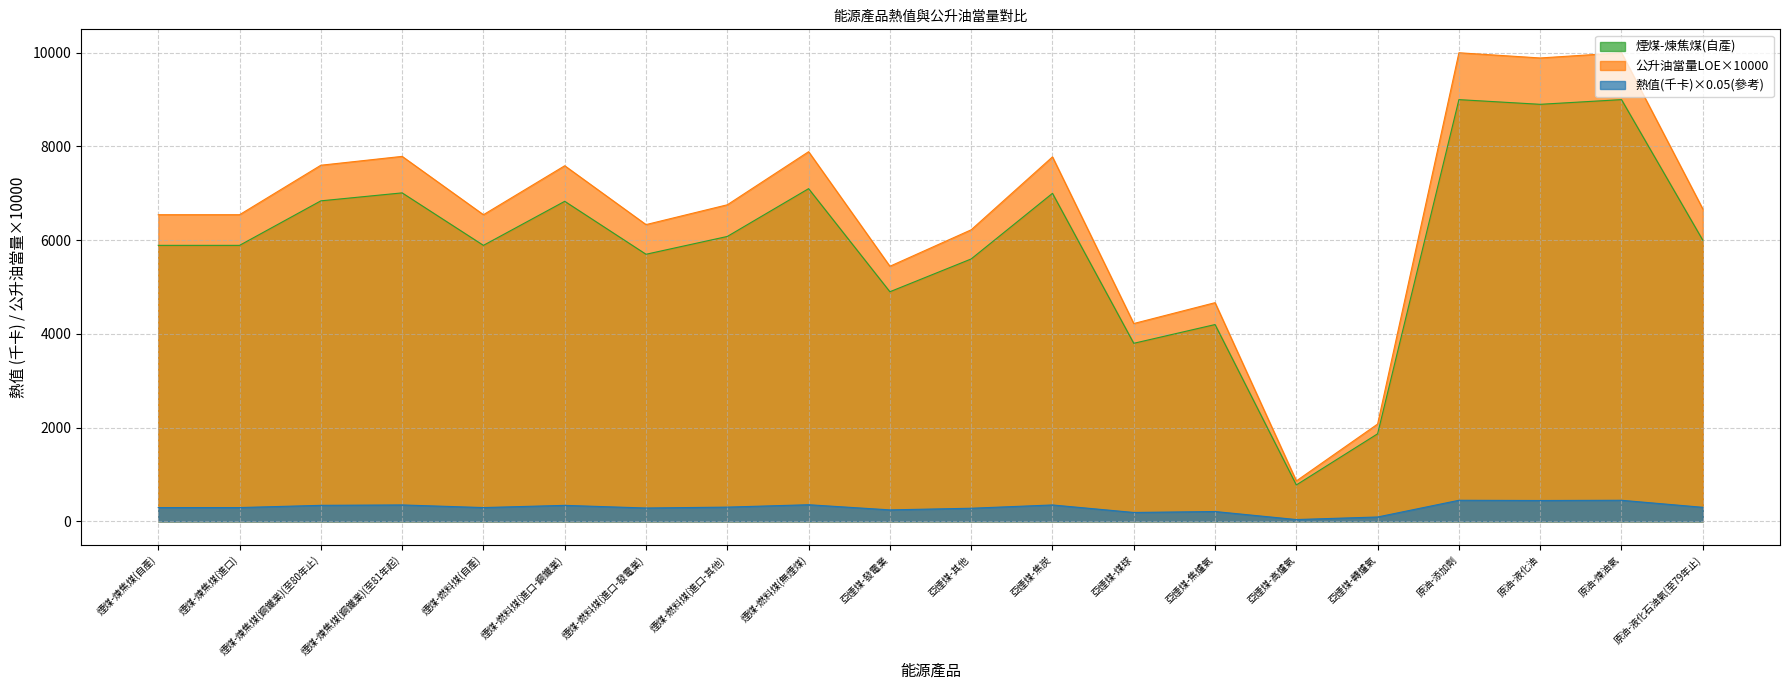

Reading left to right, what are all the values shown in this chart?

煙煤-煉焦煤(自產): 煙煤-煉焦煤(自產)=5890.0	煙煤-煉焦煤(進口)=5890.0	煙煤-煉焦煤(鋼鐵業)(至80年止)=6840.0	煙煤-煉焦煤(鋼鐵業)(至81年起)=7010.0	煙煤-燃料煤(自產)=5890.0	煙煤-燃料煤(進口-鋼鐵業)=6830.0	煙煤-燃料煤(進口-發電業)=5700.0	煙煤-燃料煤(進口-其他)=6080.0	煙煤-燃料煤(無煙煤)=7100.0	亞煙煤-發電業=4900.0	亞煙煤-其他=5600.0	亞煙煤-焦炭=7000.0	亞煙煤-煤球=3800.0	亞煙煤-焦爐氣=4200.0	亞煙煤-高爐氣=777.0	亞煙煤-轉爐氣=1869.0	原油-添加劑=9000.0	原油-液化油=8900.0	原油-煉油氣=9000.0	原油-液化石油氣(至79年止)=6000.0
公升油當量LOE: 煙煤-煉焦煤(自產)=6544.0	煙煤-煉焦煤(進口)=6544.0	煙煤-煉焦煤(鋼鐵業)(至80年止)=7600.0	煙煤-煉焦煤(鋼鐵業)(至81年起)=7789.0	煙煤-燃料煤(自產)=6544.0	煙煤-燃料煤(進口-鋼鐵業)=7589.0	煙煤-燃料煤(進口-發電業)=6333.0	煙煤-燃料煤(進口-其他)=6756.0	煙煤-燃料煤(無煙煤)=7889.0	亞煙煤-發電業=5444.0	亞煙煤-其他=6222.0	亞煙煤-焦炭=7778.0	亞煙煤-煤球=4222.0	亞煙煤-焦爐氣=4667.0	亞煙煤-高爐氣=863.0	亞煙煤-轉爐氣=2077.0	原油-添加劑=10000.0	原油-液化油=9889.0	原油-煉油氣=10000.0	原油-液化石油氣(至79年止)=6667.0
熱值(千卡)×100: 煙煤-煉焦煤(自產)=294.5	煙煤-煉焦煤(進口)=294.5	煙煤-煉焦煤(鋼鐵業)(至80年止)=342.0	煙煤-煉焦煤(鋼鐵業)(至81年起)=350.5	煙煤-燃料煤(自產)=294.5	煙煤-燃料煤(進口-鋼鐵業)=341.5	煙煤-燃料煤(進口-發電業)=285.0	煙煤-燃料煤(進口-其他)=304.0	煙煤-燃料煤(無煙煤)=355.0	亞煙煤-發電業=245.0	亞煙煤-其他=280.0	亞煙煤-焦炭=350.0	亞煙煤-煤球=190.0	亞煙煤-焦爐氣=210.0	亞煙煤-高爐氣=38.9	亞煙煤-轉爐氣=93.5	原油-添加劑=450.0	原油-液化油=445.0	原油-煉油氣=450.0	原油-液化石油氣(至79年止)=300.0